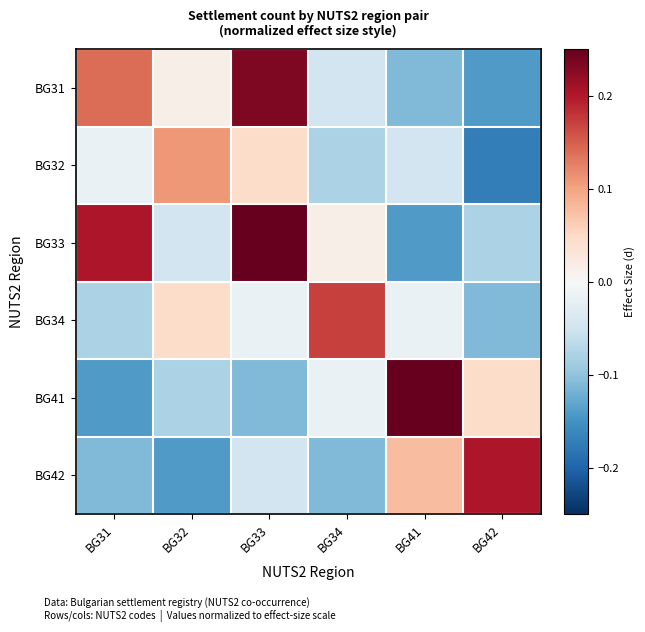

Reading left to right, extract all data points from this chart.

BG31: BG31=0.1	BG32=0.0	BG33=0.2	BG34=-0.0	BG41=-0.1	BG42=-0.1
BG32: BG31=-0.0	BG32=0.1	BG33=0.0	BG34=-0.1	BG41=-0.0	BG42=-0.2
BG33: BG31=0.2	BG32=-0.0	BG33=0.3	BG34=0.0	BG41=-0.1	BG42=-0.1
BG34: BG31=-0.1	BG32=0.0	BG33=-0.0	BG34=0.2	BG41=-0.0	BG42=-0.1
BG41: BG31=-0.1	BG32=-0.1	BG33=-0.1	BG34=-0.0	BG41=0.3	BG42=0.0
BG42: BG31=-0.1	BG32=-0.1	BG33=-0.0	BG34=-0.1	BG41=0.1	BG42=0.2